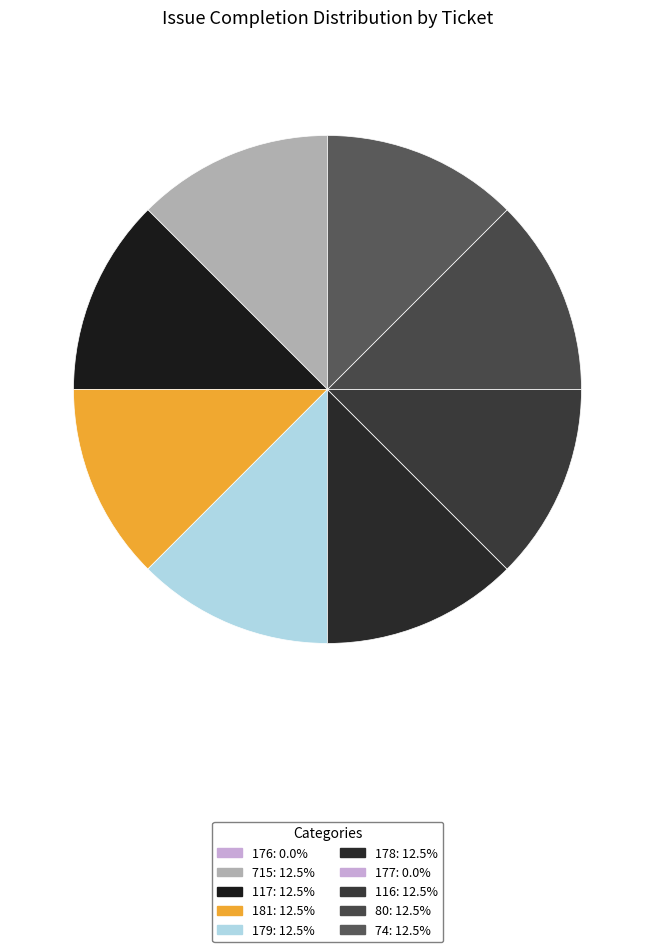

Approximately how many times larger is the value at 179 compared to 116?

1.0